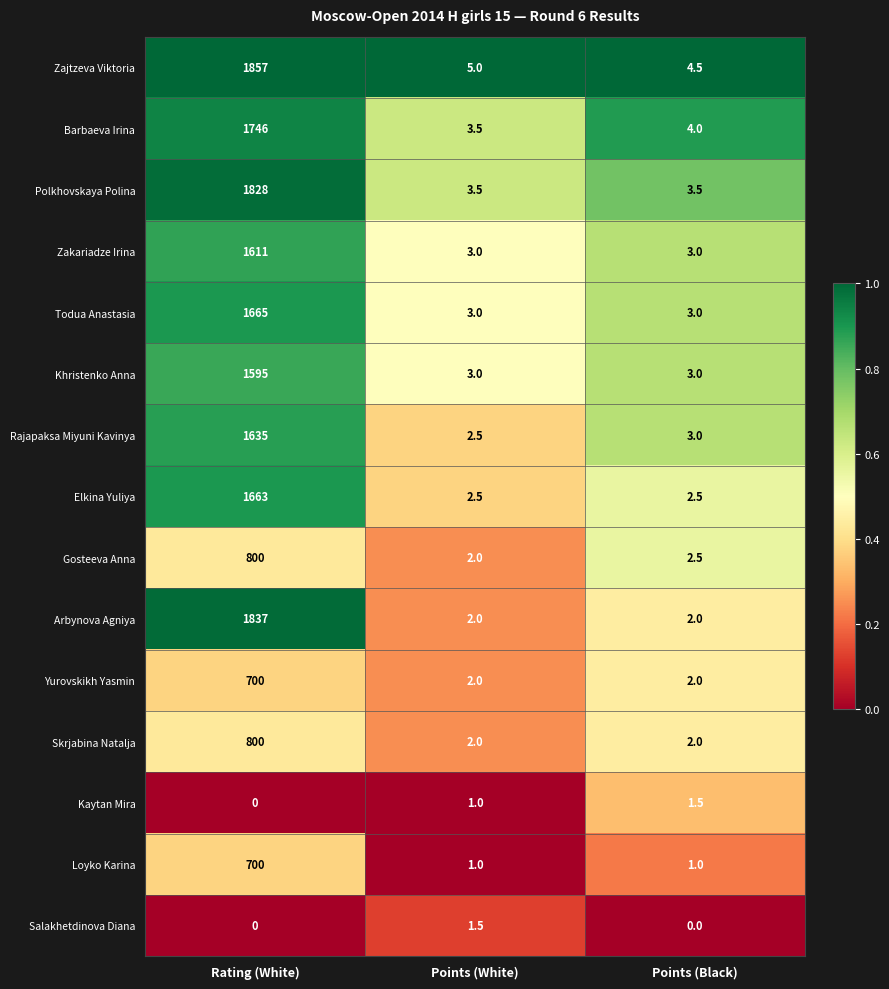

What is the approximate value of Todua Anastasia at Rating (White)?

1665.0